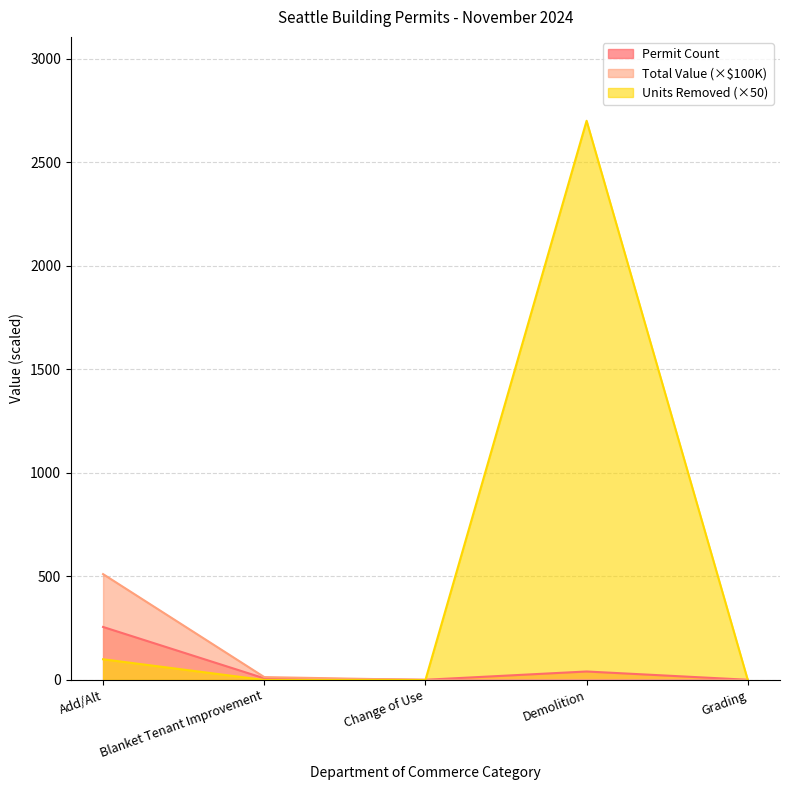

What are all the series names shown in the legend?

Permit Count, Total Value (×$100K), Units Removed (×50)